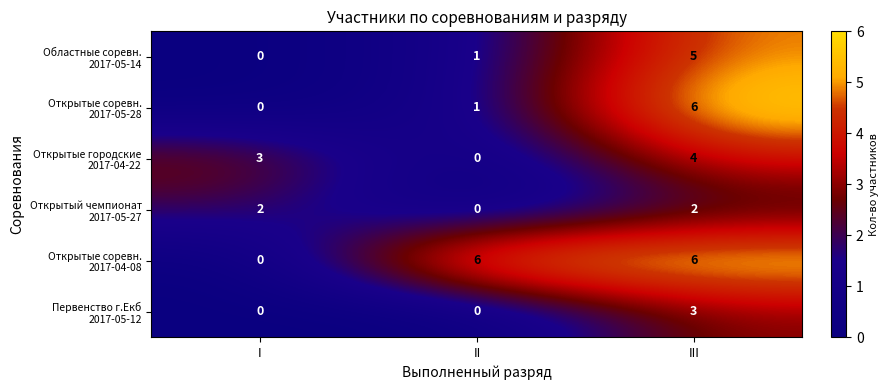

What is the total value across all series at I?

5